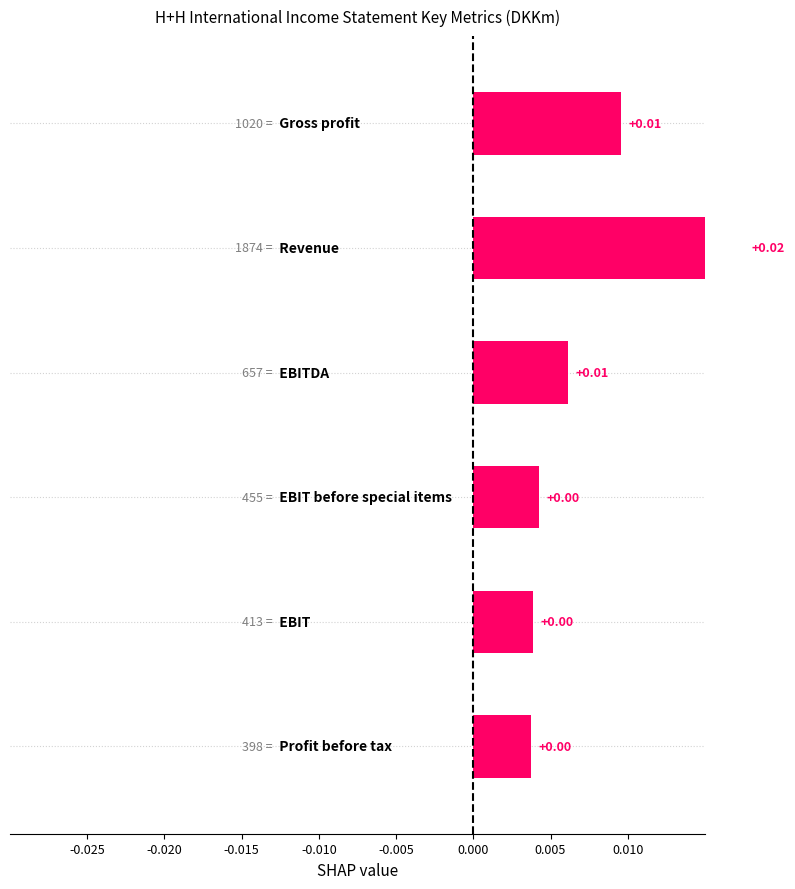

Is it true that the value at -0.010 is 0.0?

True